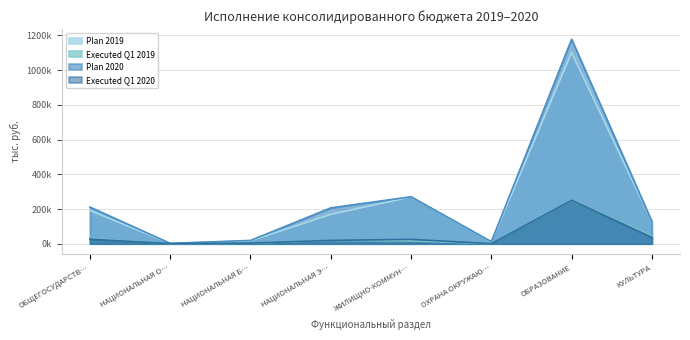

How many lines are shown in the chart?

4